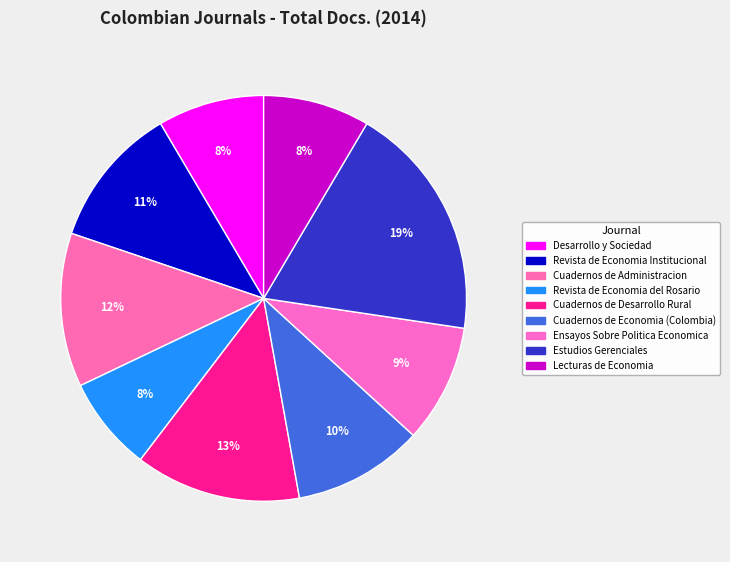

To the nearest percent, what is the difference between the Cuadernos de Administracion and Desarrollo y Sociedad slice percentages?

4%